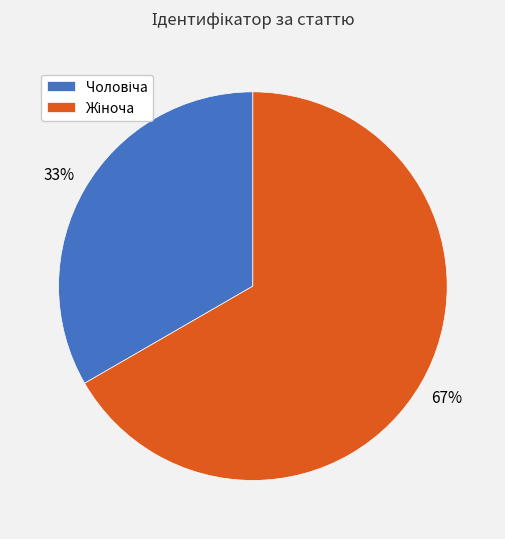

To the nearest percent, what is the average slice percentage?

50%